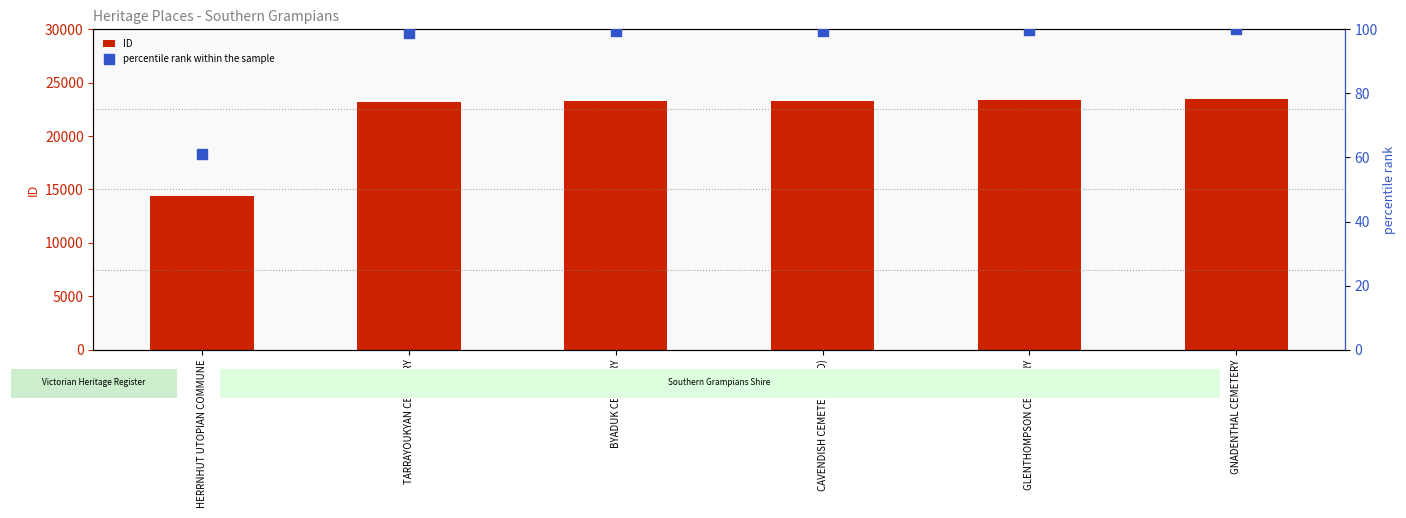

At which category is the sum across all series the highest?

GNADENTHAL CEMETERY